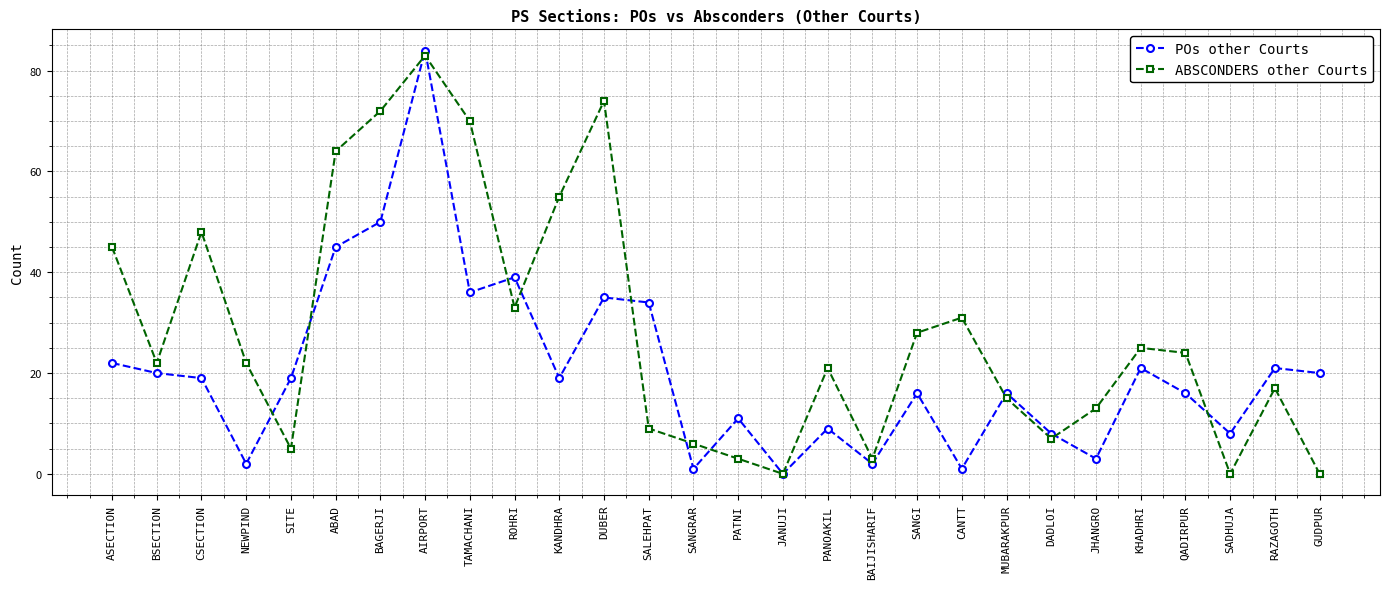

At which label does ABSCONDERS other Courts first exceed 22?

ASECTION